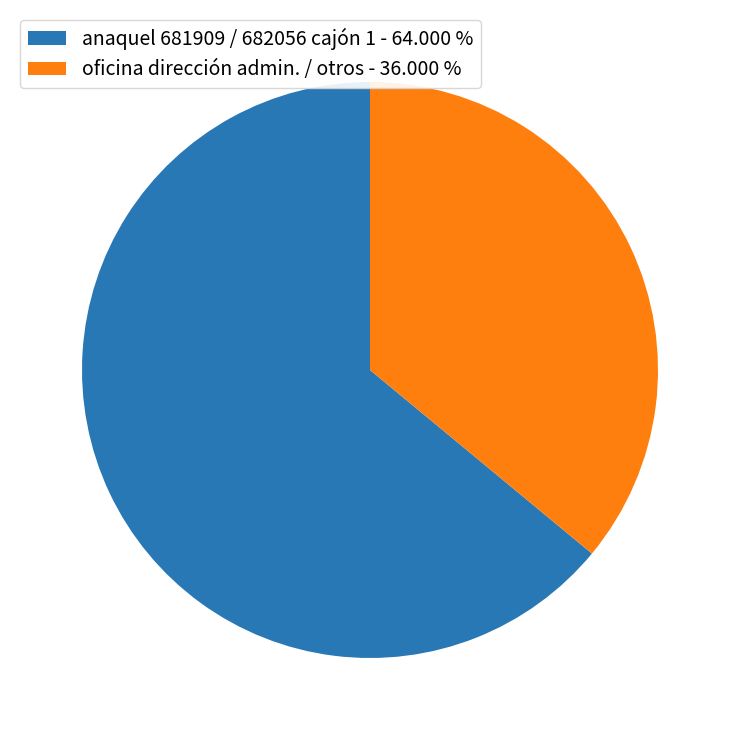

Does any single category account for the majority?

Yes